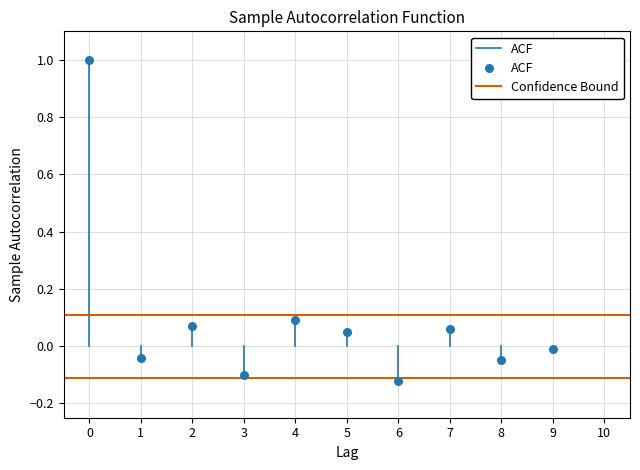

What is the range of Y values (max minus min)?

1.1